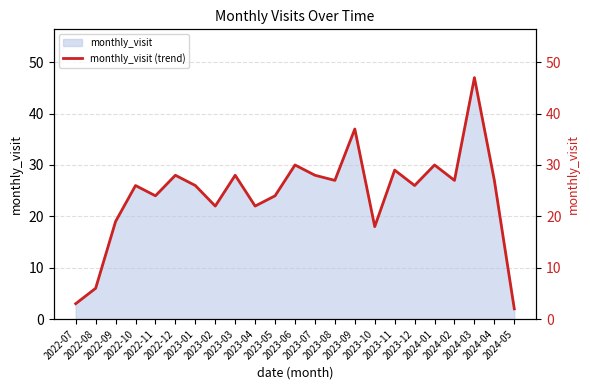

What is the value of the 11th point from the left?

24